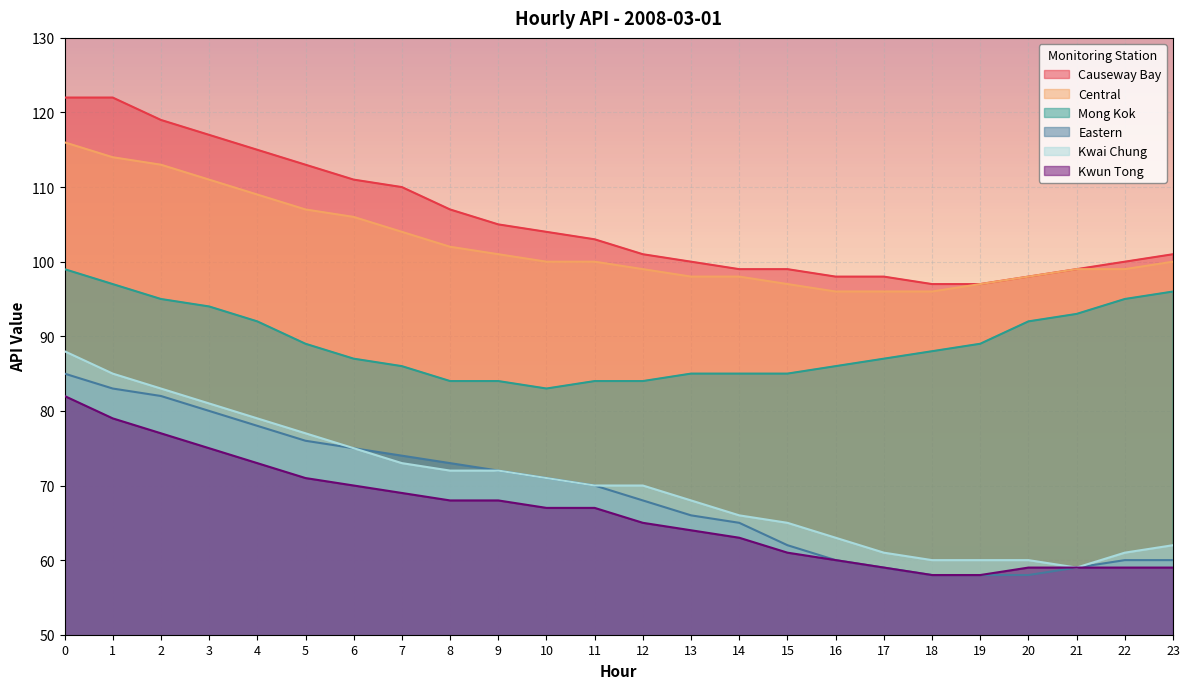

True or false: Eastern has more than 2 points higher than both neighbors.

False